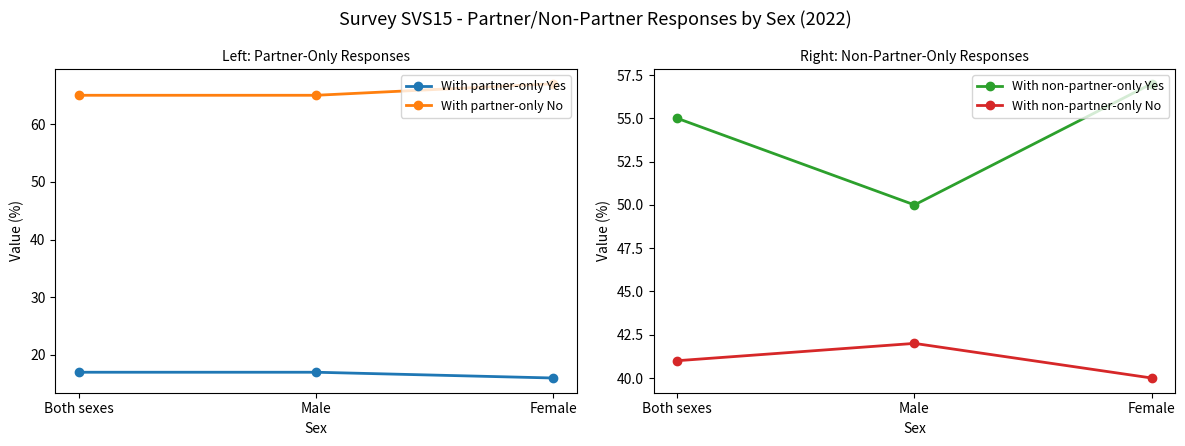

Where is With partner-only No nearest to the value 66?

Both sexes